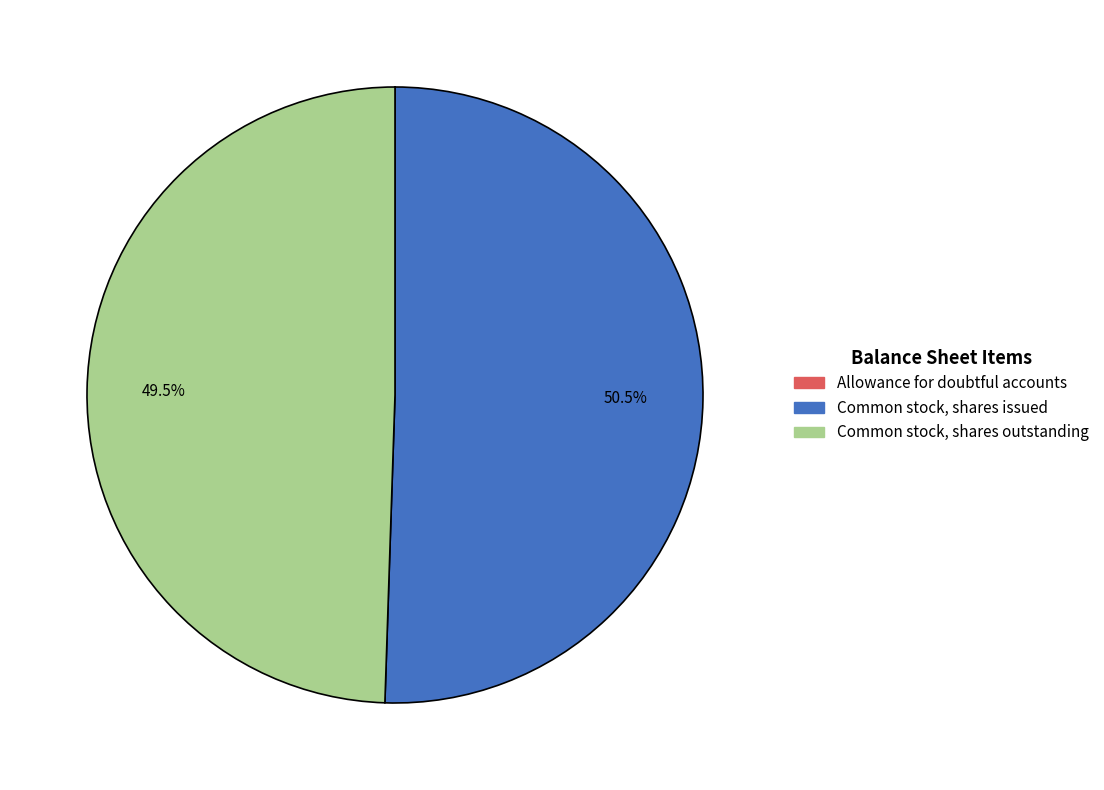

What portion of the pie excludes Common stock, shares issued?

49.5%